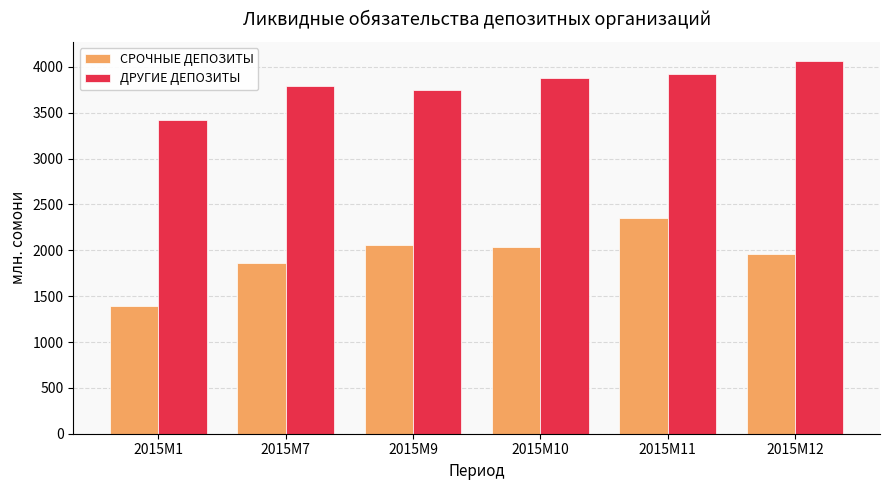

Reading left to right, list all the values displayed in this chart.

СРОЧНЫЕ ДЕПОЗИТЫ: 2015M1=1393.4	2015M7=1864.5	2015M9=2053.9	2015M10=2031.3	2015M11=2352.9	2015M12=1956.3
ДРУГИЕ ДЕПОЗИТЫ: 2015M1=3421.4	2015M7=3790.1	2015M9=3743.4	2015M10=3875.1	2015M11=3919.1	2015M12=4068.5